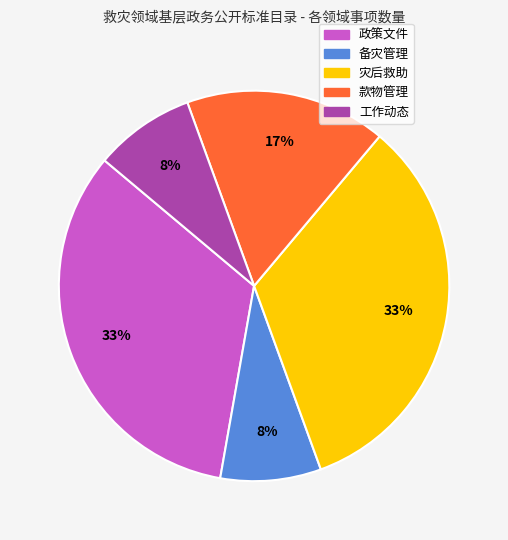

To the nearest percent, what is the difference between the largest and smallest slice percentages?

25%